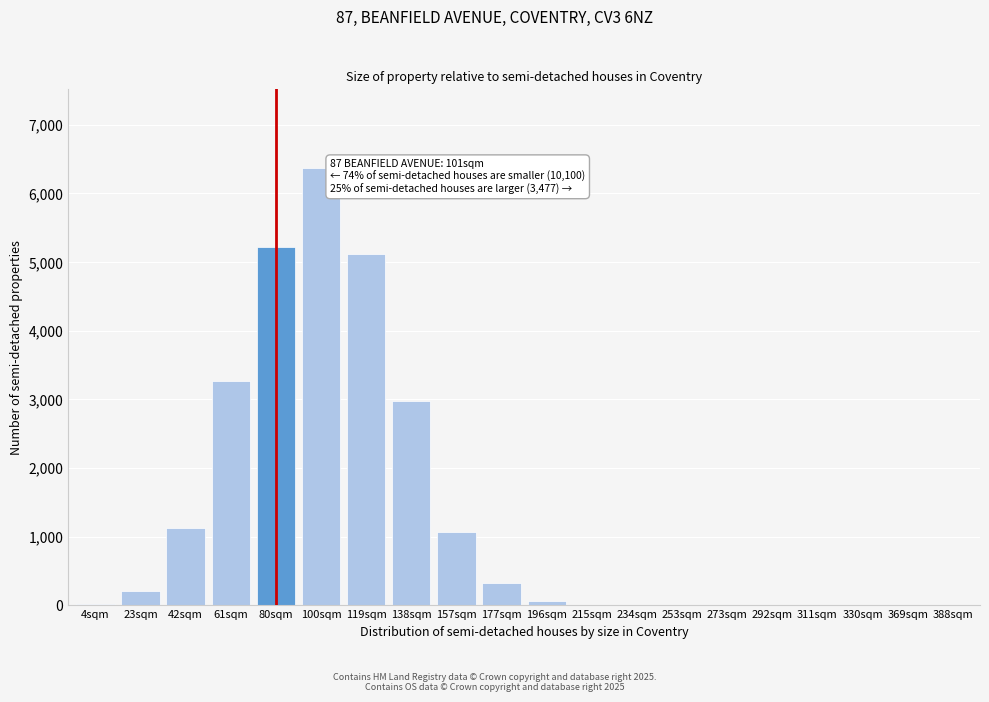

What is the maximum value shown in the chart?

6373